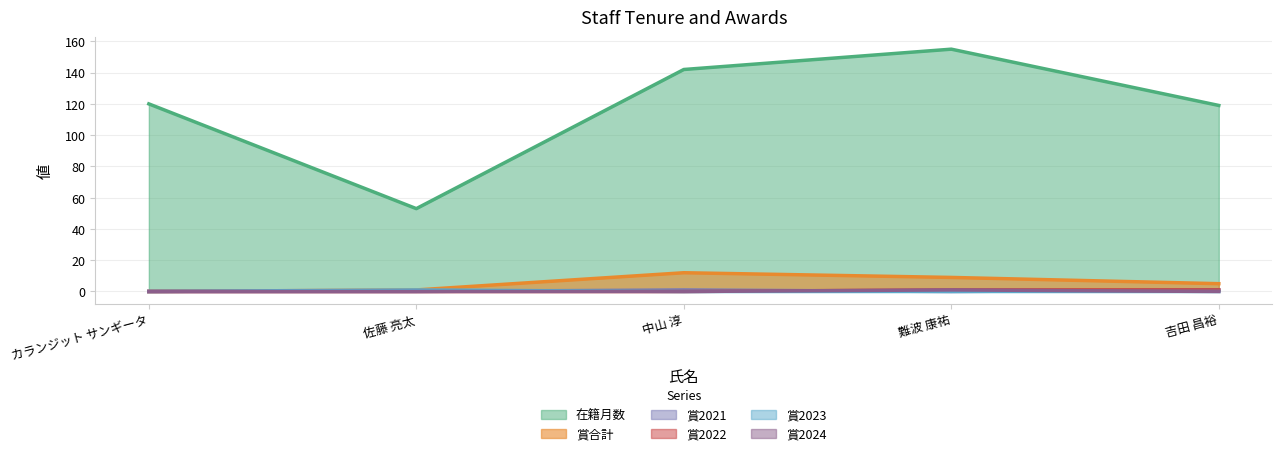

What is the highest value of the 賞2023 series?

1